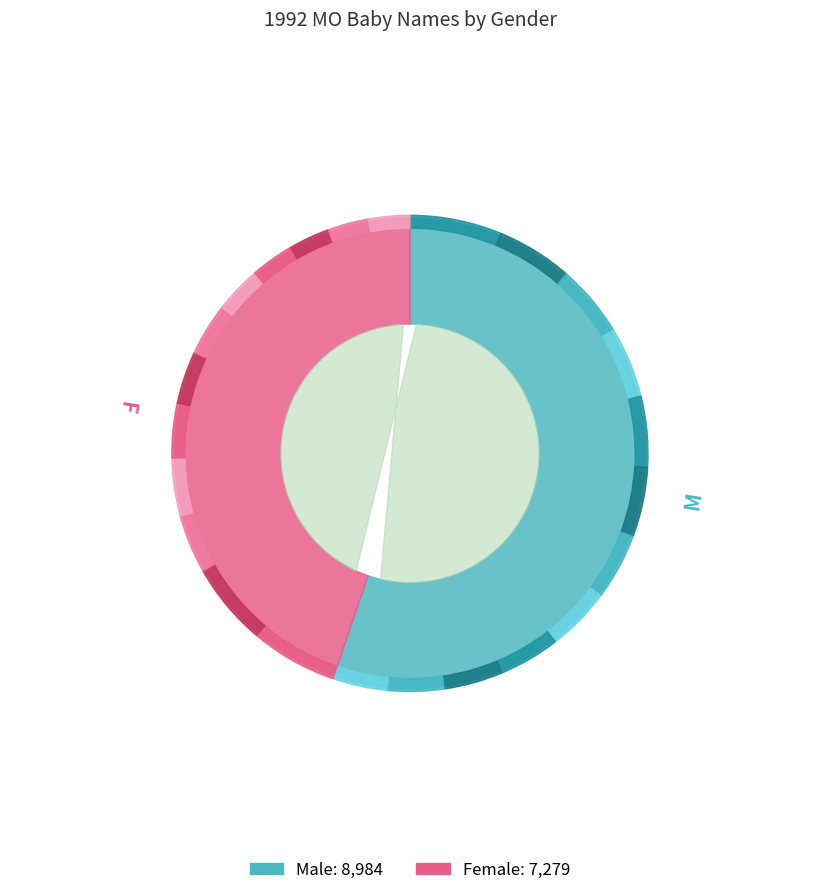

Rank the categories by F value from lowest to highest.

Brandon/Taylor, Nicholas/Elizabeth, James/Lauren, Ryan/Kayla, Zachary/Megan, Andrew/Amanda, Tyler/Sarah, Christopher/Samantha, Joshua/Emily, Matthew/Brittany, Jacob/Ashley, Michael/Jessica